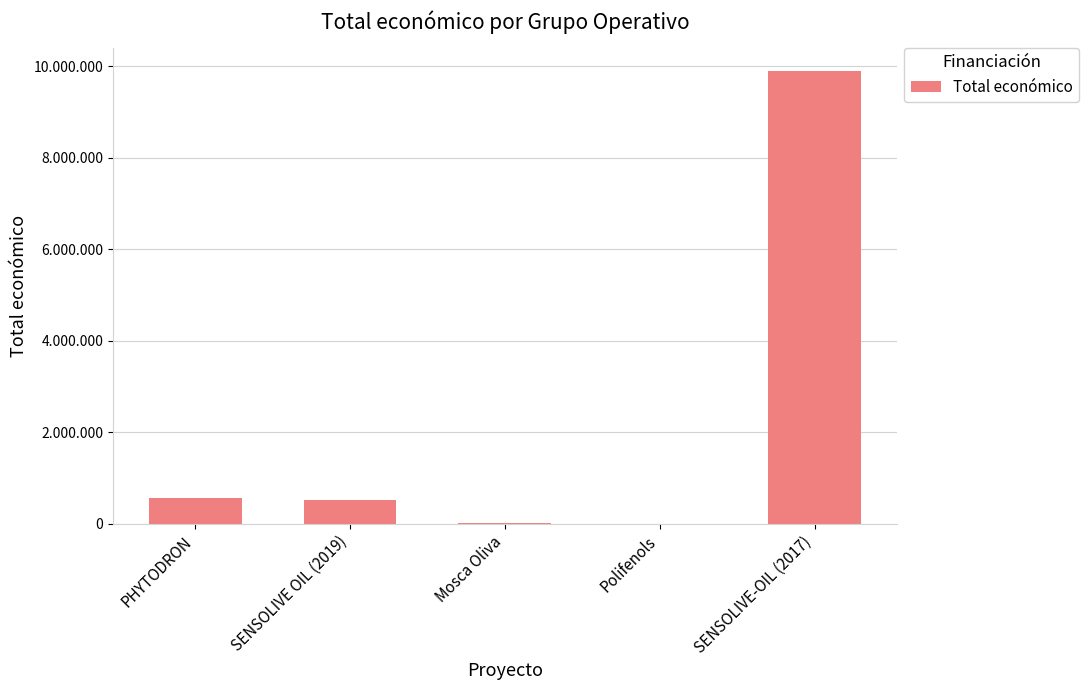

What is the sum of the values at SENSOLIVE OIL (2019) and PHYTODRON?

1086051